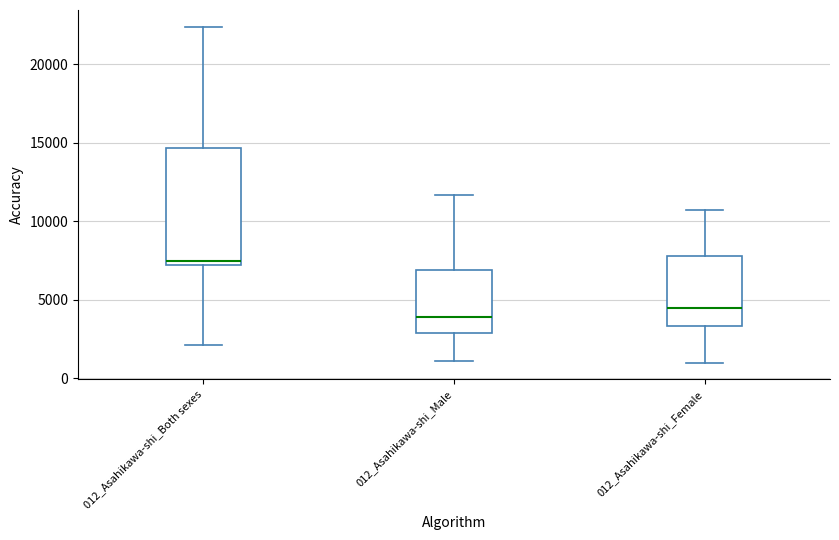

Which box is the tallest, from its lower edge to its upper edge?

012_Asahikawa-shi_Both sexes